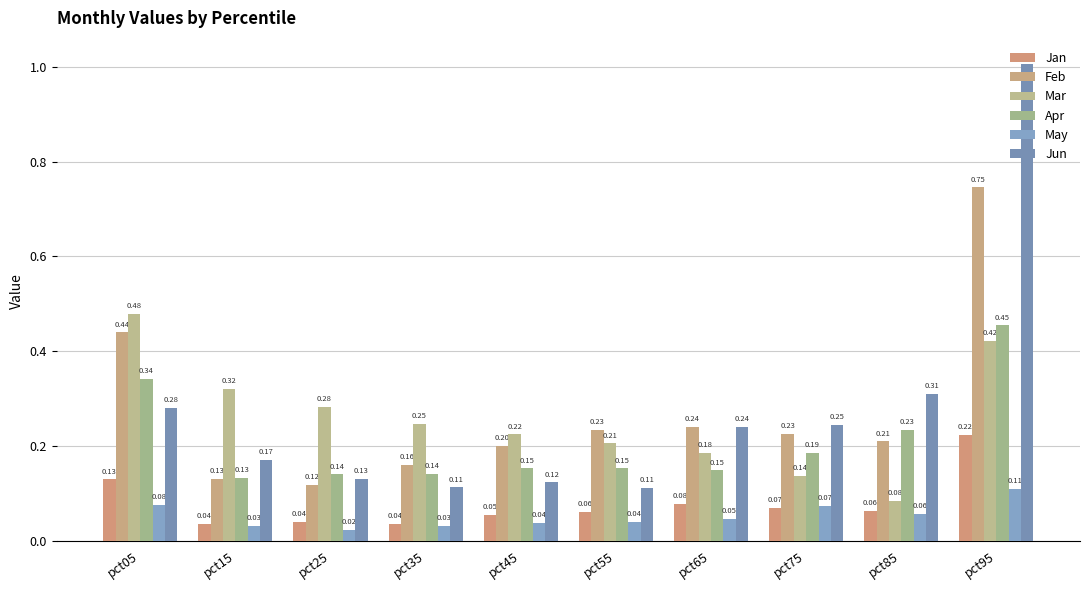

Between pct35 and pct55, which is larger?

pct55